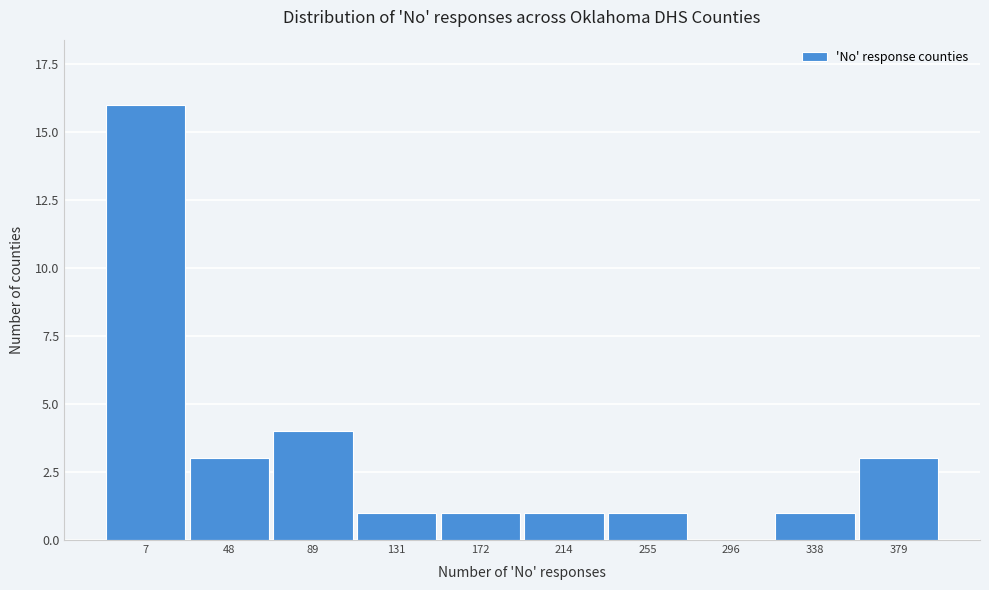

Reading left to right, list all the values displayed in this chart.

7=16	48=3	89=4	131=1	172=1	214=1	255=1	296=0	338=1	379=3